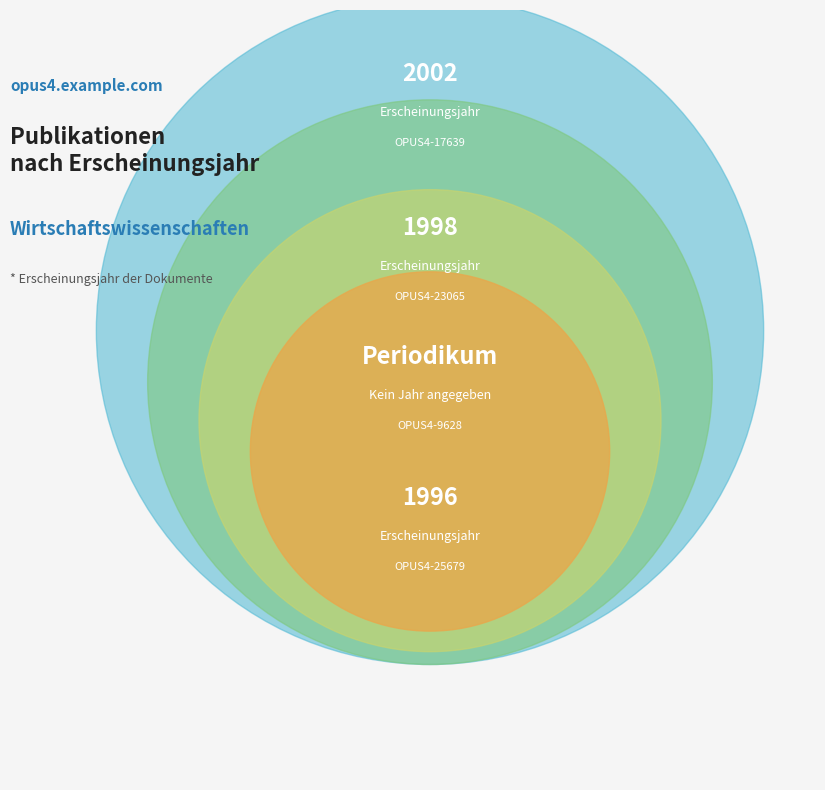

Is it true that OPUS4-9628 is 0% of the pie?

True